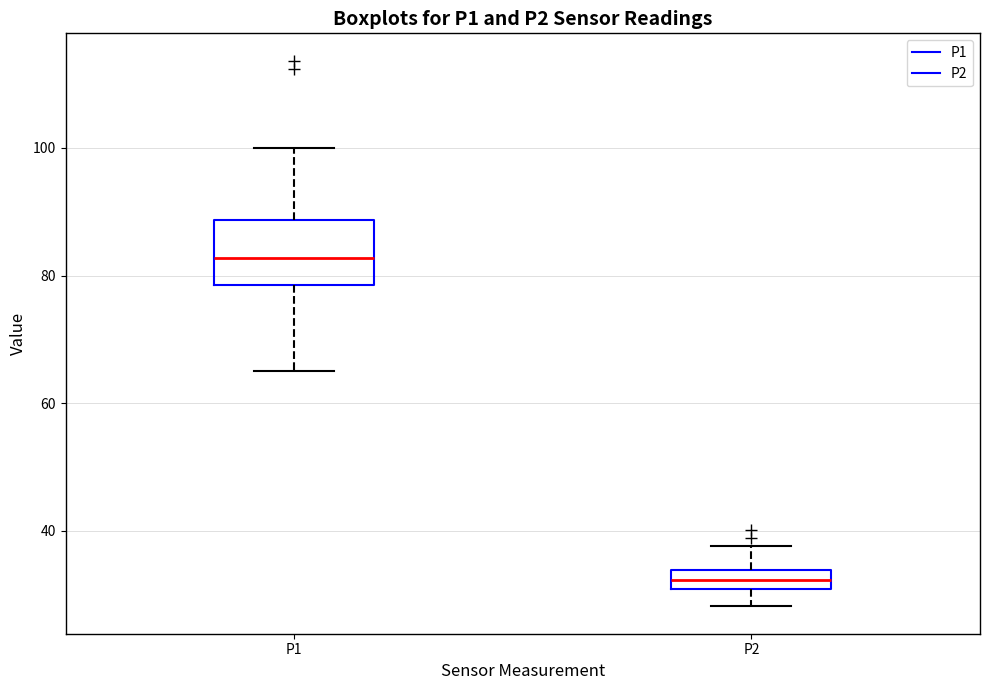

Which box has the highest median line?

P1